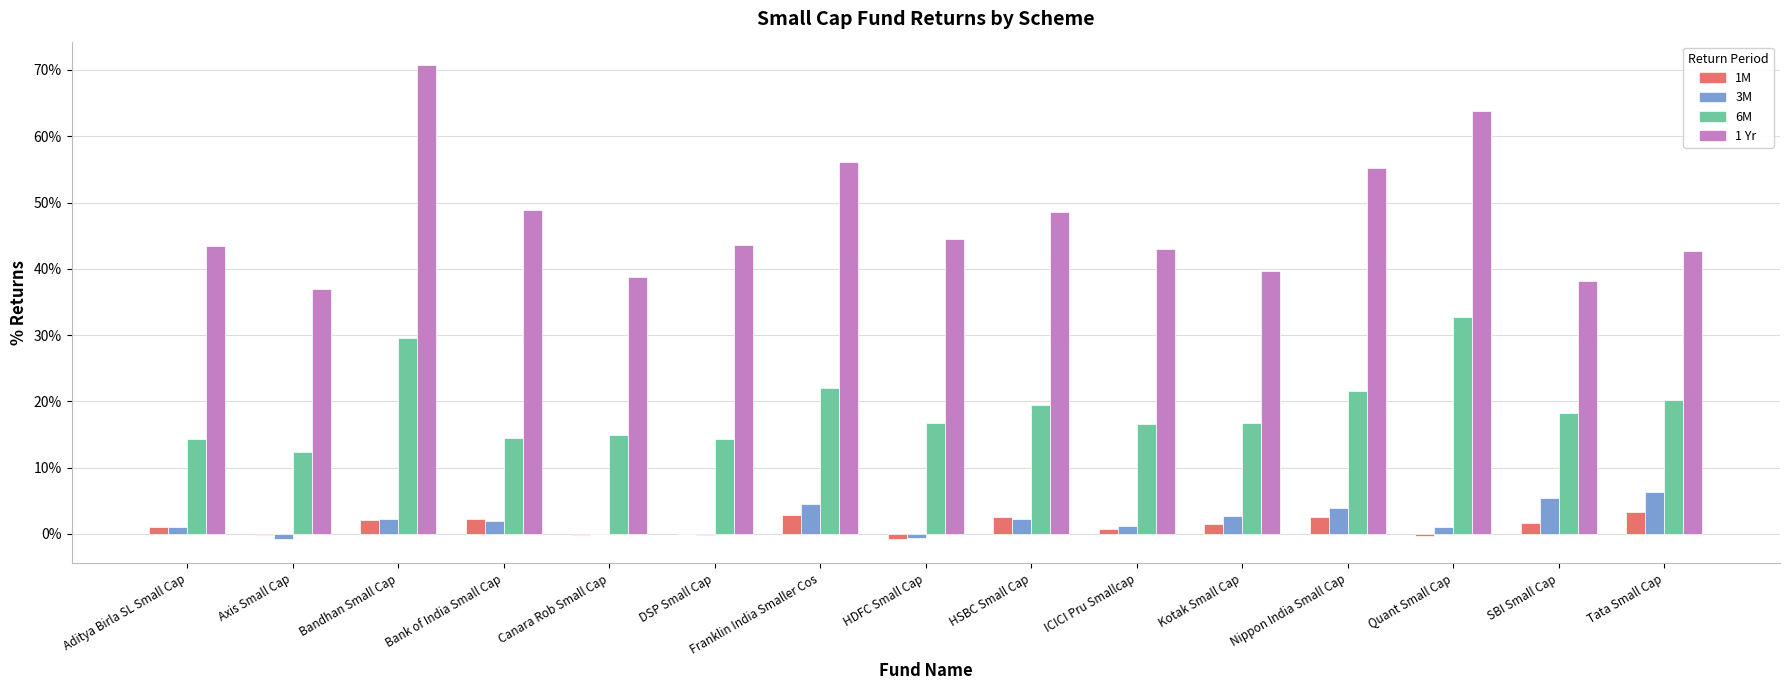

Which category has the highest value in the 1 Yr series?

Bandhan Small Cap